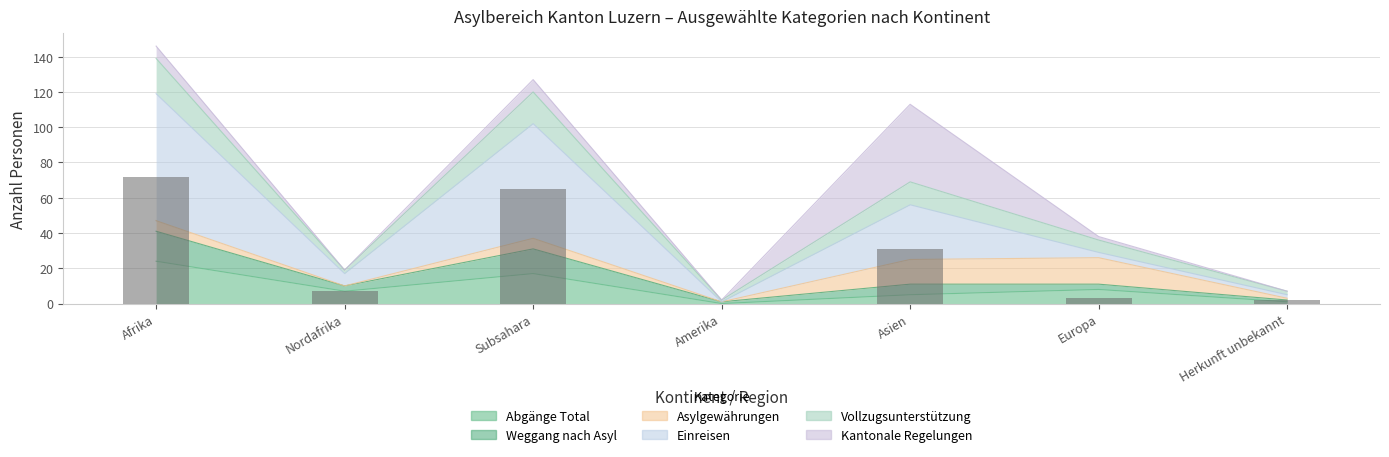

At which label is Abgänge Total closest to 12?

Europa